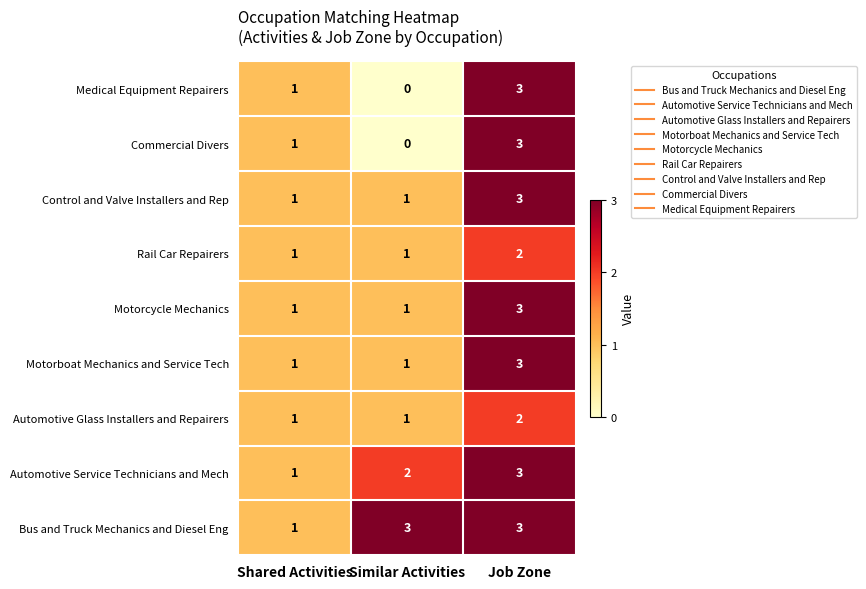

Which category has the lowest value across all series?

Similar Activities